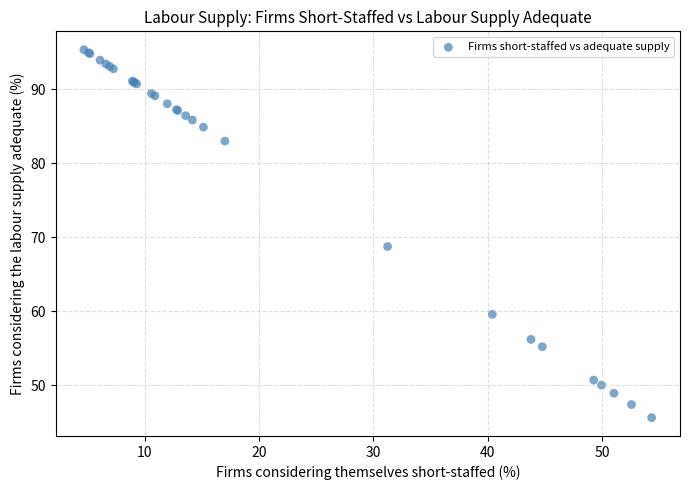

What Y value in the scatter plot is closest to 70?

68.8